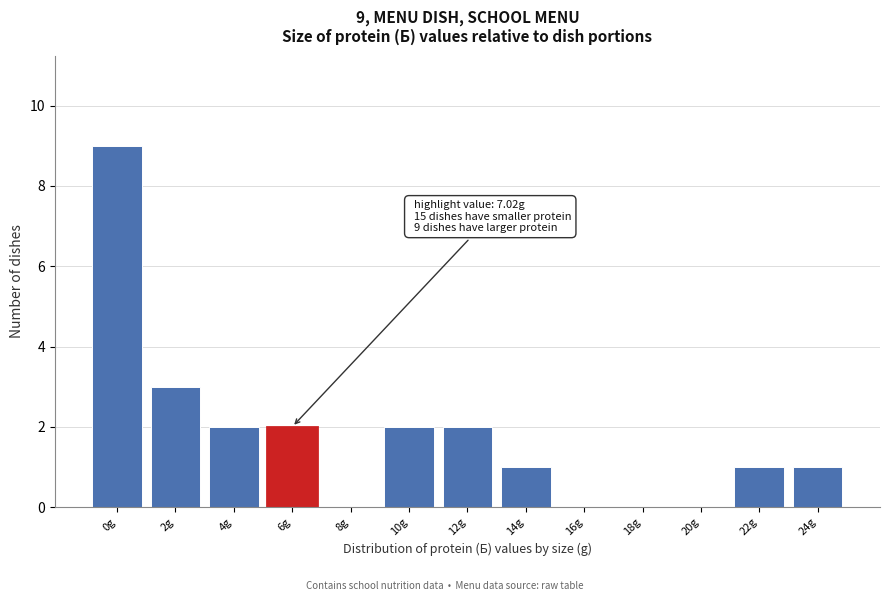

Reading left to right, extract all data points from this chart.

0g=9	2g=3	4g=2	6g=2	8g=0	10g=2	12g=2	14g=1	16g=0	18g=0	20g=0	22g=1	24g=1